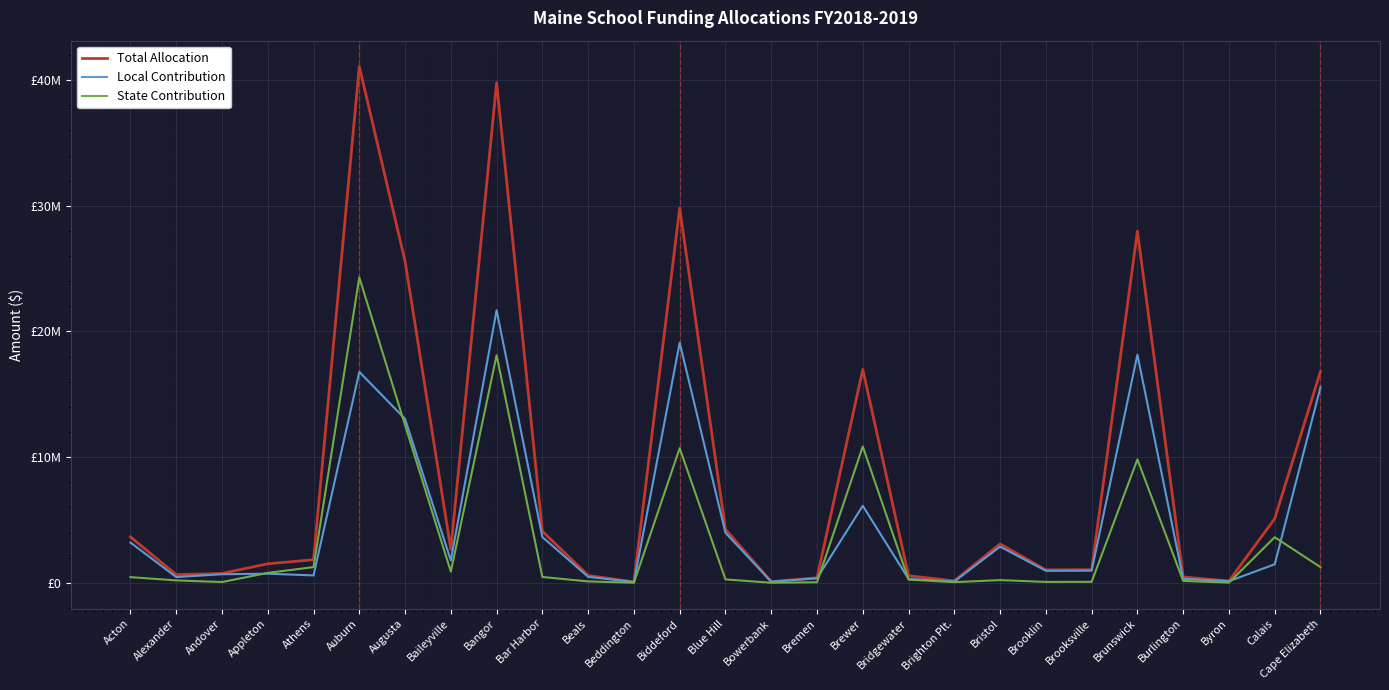

Reading right to left, list all the values displayed in this chart.

Total Allocation: Cape Elizabeth=16812487.0	Calais=5103838.8	Byron=143009.8	Burlington=466478.8	Brunswick=27976174.1	Brooksville=1044359.3	Brooklin=1027481.1	Bristol=3092674.5	Brighton Plt.=156415.8	Bridgewater=560862.4	Brewer=16975510.4	Bremen=399443.9	Bowerbank=90530.2	Blue Hill=4252110.8	Biddeford=29817293.9	Beddington=71752.9	Beals=584220.6	Bar Harbor=4103300.5	Bangor=39798169.0	Baileyville=2669597.0	Augusta=25584931.1	Auburn=41084848.1	Athens=1834918.2	Appleton=1514291.1	Andover=742974.0	Alexander=647323.2	Acton=3655151.4
Local Contribution: Cape Elizabeth=15566076.4	Calais=1474144.8	Byron=129417.1	Burlington=316572.0	Brunswick=18154595.8	Brooksville=966894.9	Brooklin=956371.8	Bristol=2876805.8	Brighton Plt.=103822.0	Bridgewater=308062.0	Brewer=6128263.8	Bremen=357415.2	Bowerbank=87466.5	Blue Hill=3980341.8	Biddeford=19103673.5	Beddington=65153.9	Beals=474168.4	Bar Harbor=3639631.5	Bangor=21690288.0	Baileyville=1781994.0	Augusta=13040511.2	Auburn=16781932.8	Athens=586764.5	Appleton=724898.1	Andover=682699.7	Alexander=456136.0	Acton=3203254.7
State Contribution: Cape Elizabeth=1246410.6	Calais=3629694.0	Byron=13592.7	Burlington=149906.8	Brunswick=9821578.3	Brooksville=77464.4	Brooklin=71109.2	Bristol=215868.6	Brighton Plt.=52593.8	Bridgewater=252800.4	Brewer=10847246.7	Bremen=42028.8	Bowerbank=3063.7	Blue Hill=271769.0	Biddeford=10713620.4	Beddington=6598.9	Beals=110052.2	Bar Harbor=463668.9	Bangor=18107881.0	Baileyville=887603.0	Augusta=12544419.9	Auburn=24302915.3	Athens=1248153.7	Appleton=789392.9	Andover=60274.3	Alexander=191187.2	Acton=451896.7